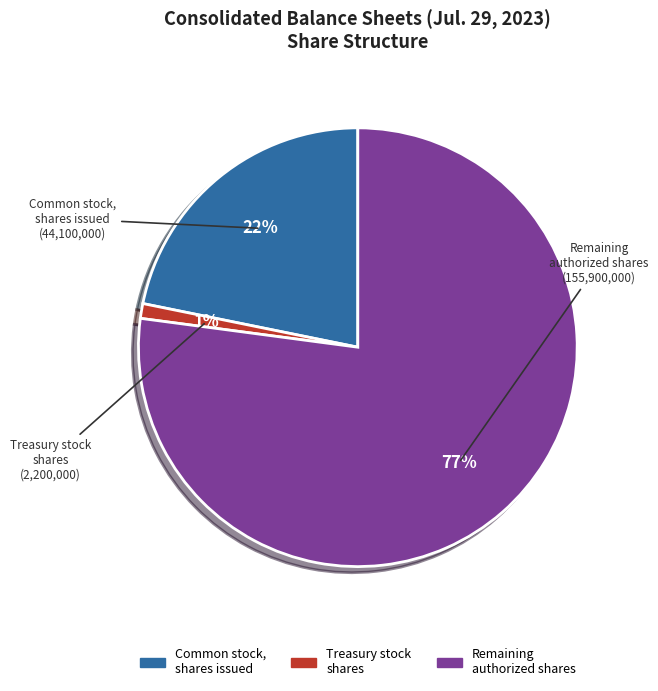

Is there any slice that represents more than half of the pie?

Yes